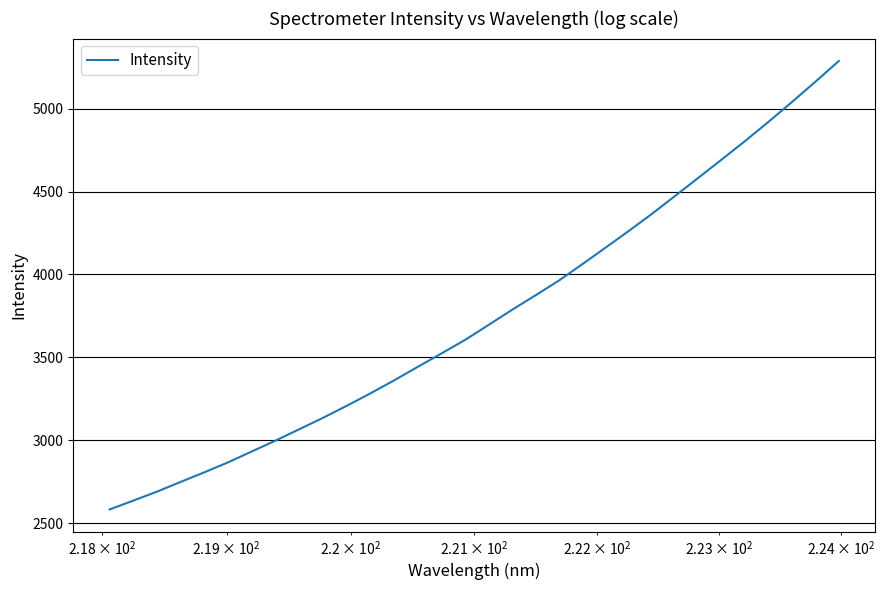

What is the greatest value displayed?

5288.3